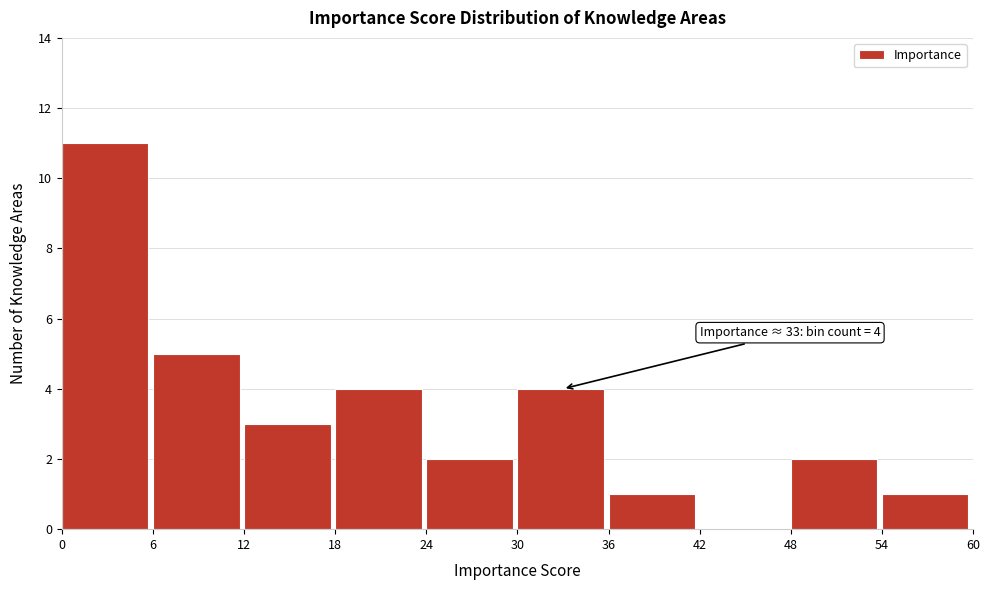

Over which range of the x-axis is the bar tallest?

0 to 6